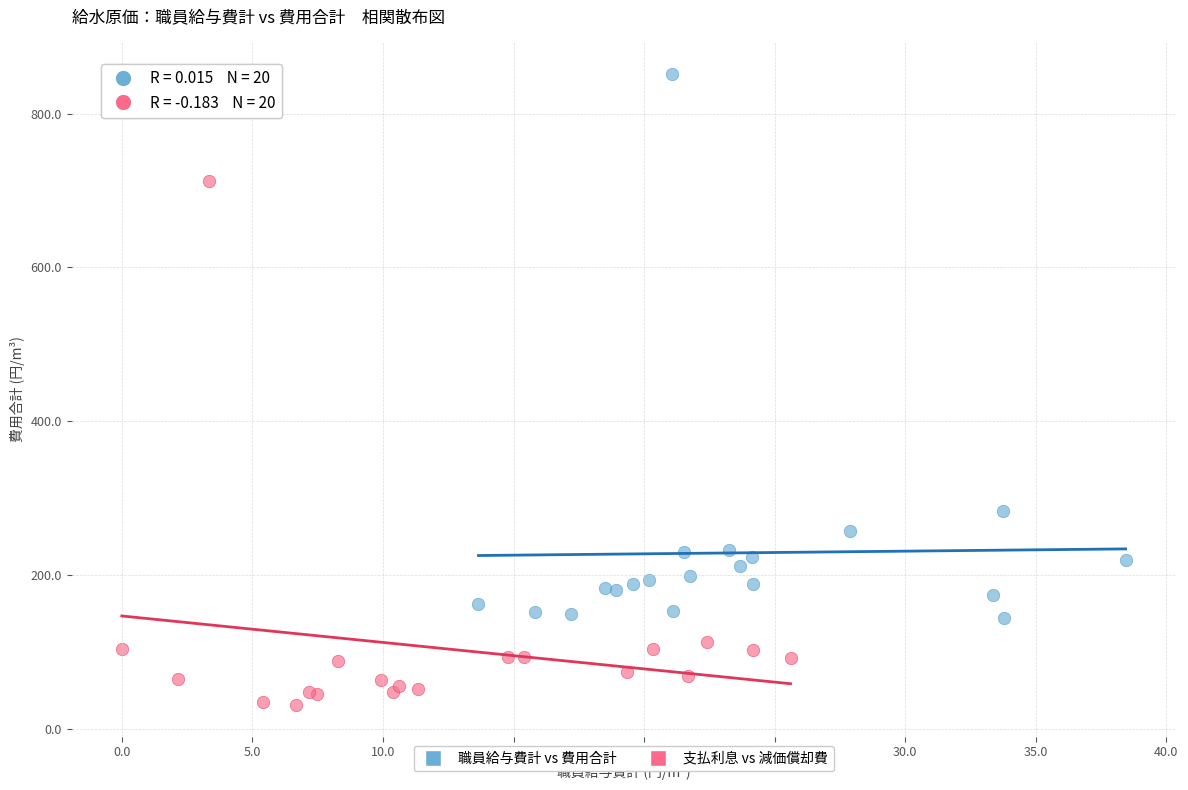

Which series has the widest spread of Y values?

職員給与費計 vs 費用合計